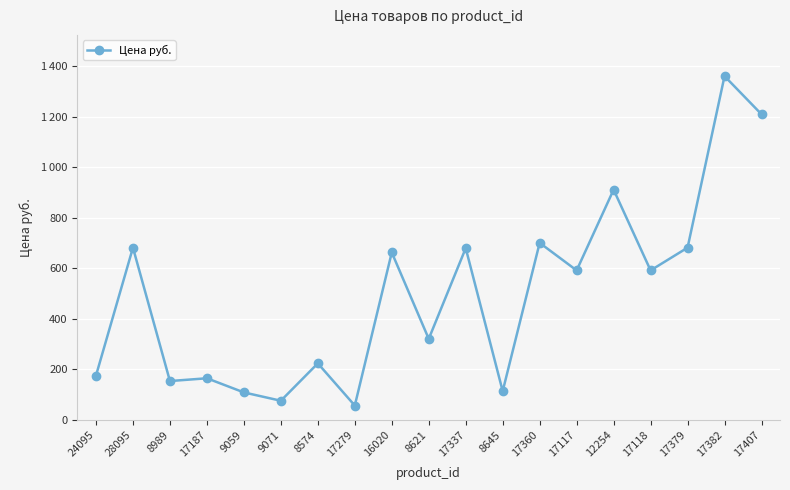

Does the chart have visible grid lines?

Yes